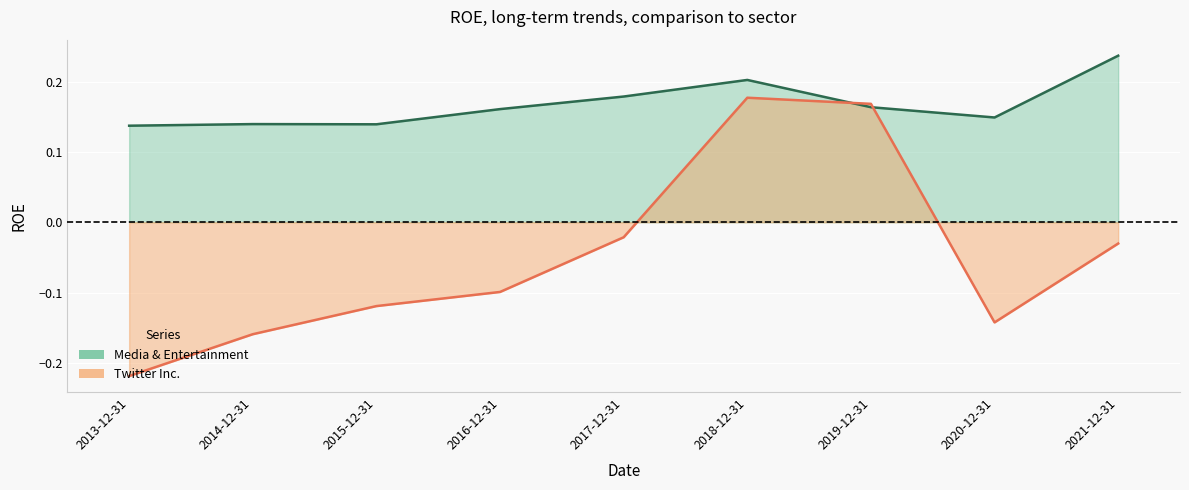

True or false: Twitter Inc. and Media & Entertainment intersect in this chart.

True